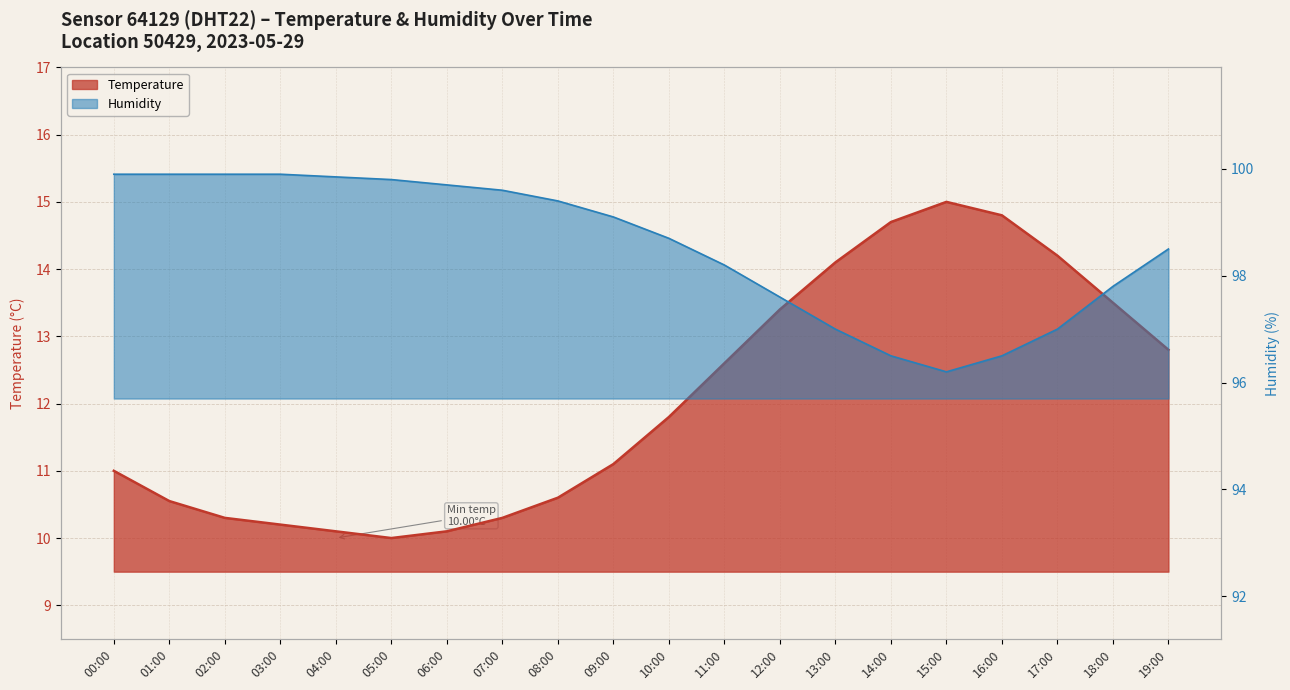

Which category has the highest value in the humidity series?

00:00